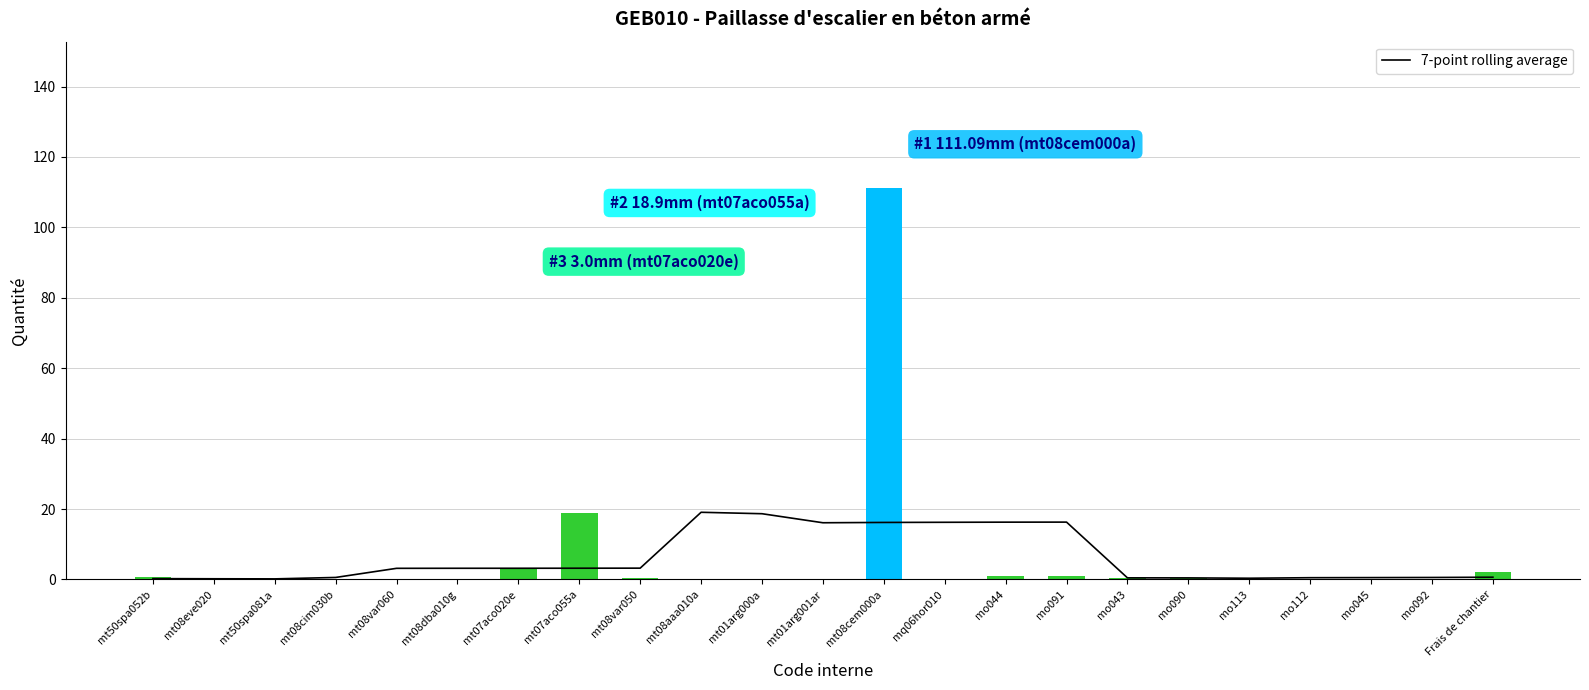

What is the sum of the values at mt50spa081a and mo090?

0.6